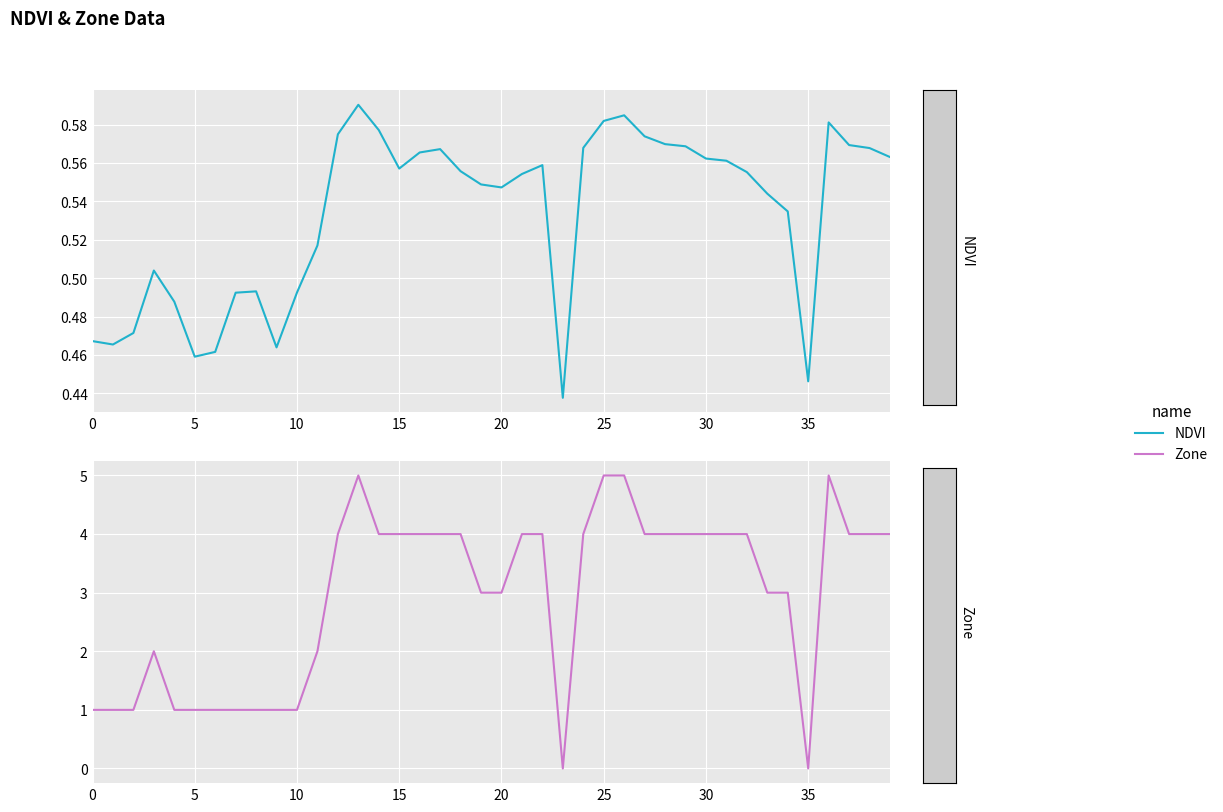

Which series ends up on top after the final intersection of NDVI and Zone?

Zone